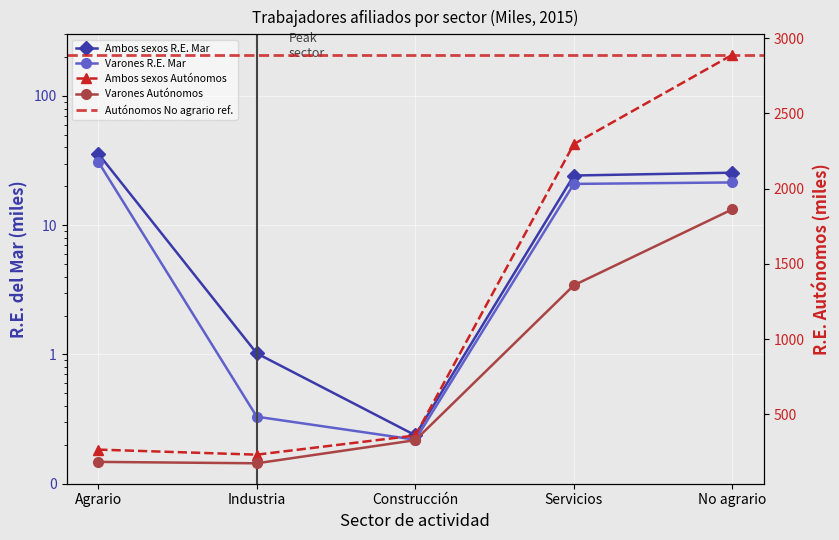

Is it true that Varones Autónomos equals 1209.1 at No agrario?

False